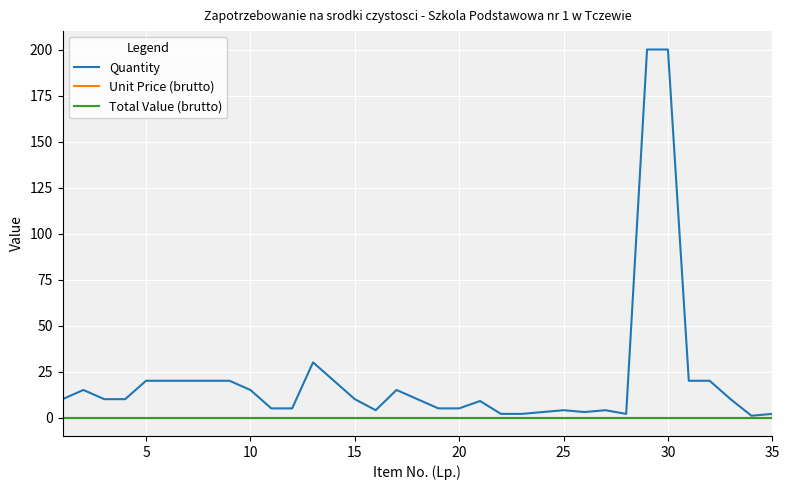

Does the chart have visible grid lines?

Yes